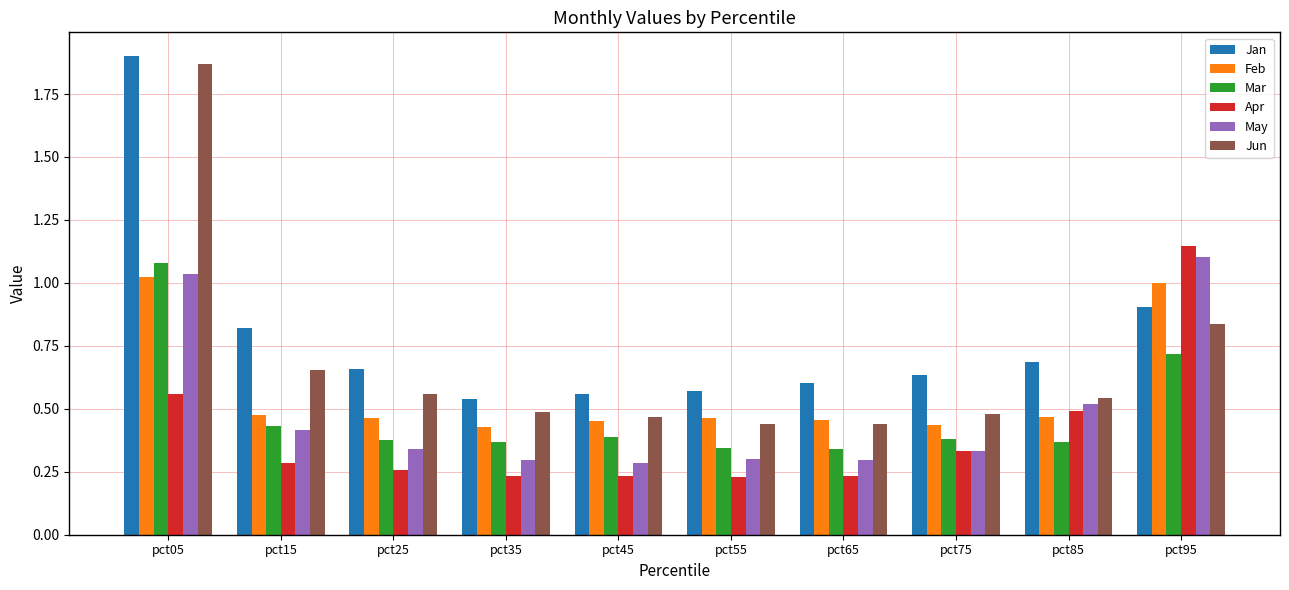

Is it true that Apr equals 0.4 at pct65?

False